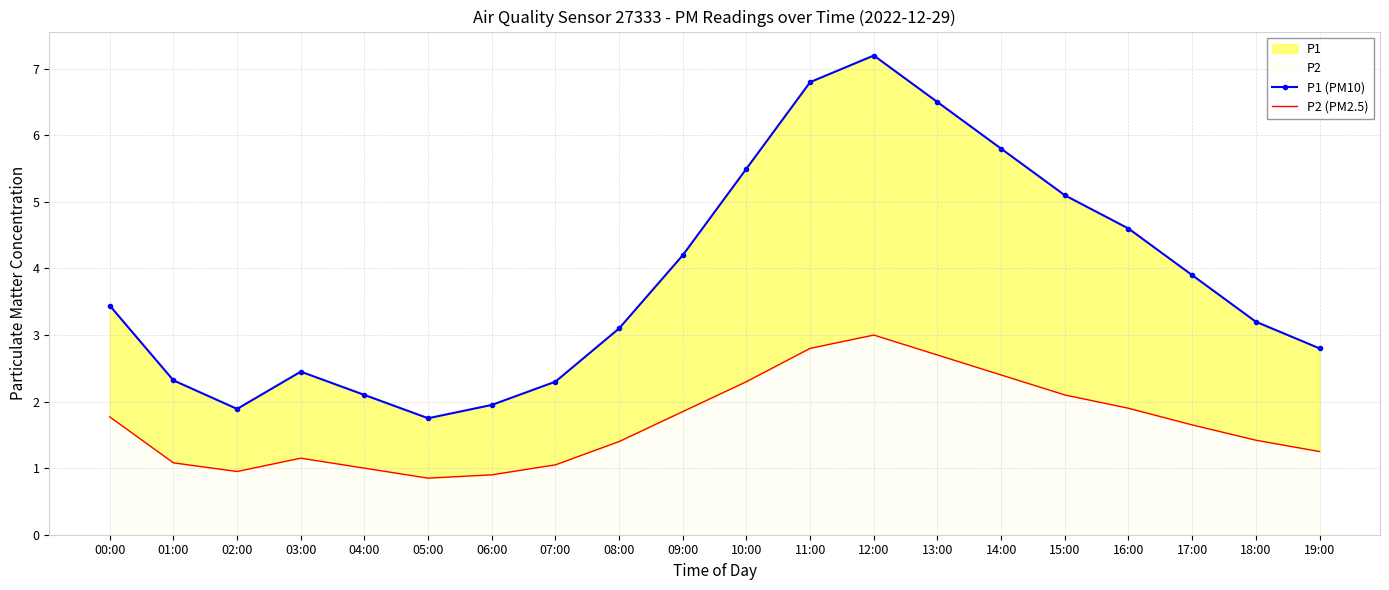

Rank the categories by P2 (PM2.5) value from highest to lowest.

12:00, 11:00, 13:00, 14:00, 10:00, 15:00, 16:00, 09:00, 00:00, 17:00, 18:00, 08:00, 19:00, 03:00, 01:00, 07:00, 04:00, 02:00, 06:00, 05:00